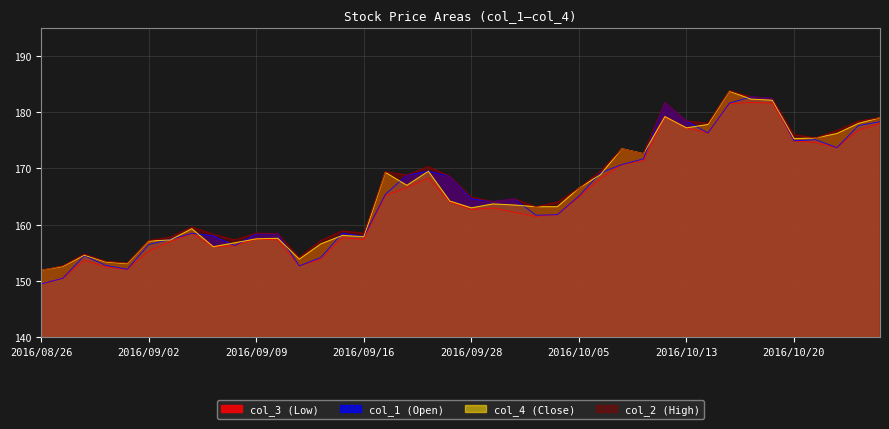

List the labels in order of col_3 (Low) value, smallest first.

2016/08/26, 2016/08/29, 2016/09/01, 2016/08/31, 2016/09/13, 2016/08/30, 2016/09/14, 2016/09/02, 2016/09/07, 2016/09/08, 2016/09/05, 2016/09/12, 2016/09/16, 2016/09/09, 2016/09/15, 2016/09/06, 2016/10/03, 2016/10/04, 2016/09/30, 2016/09/28, 2016/09/29, 2016/09/27, 2016/10/05, 2016/09/21, 2016/09/23, 2016/10/06, 2016/09/26, 2016/10/07, 2016/10/11, 2016/10/24, 2016/10/21, 2016/10/20, 2016/10/14, 2016/10/25, 2016/10/13, 2016/10/26, 2016/10/12, 2016/10/17, 2016/10/19, 2016/10/18